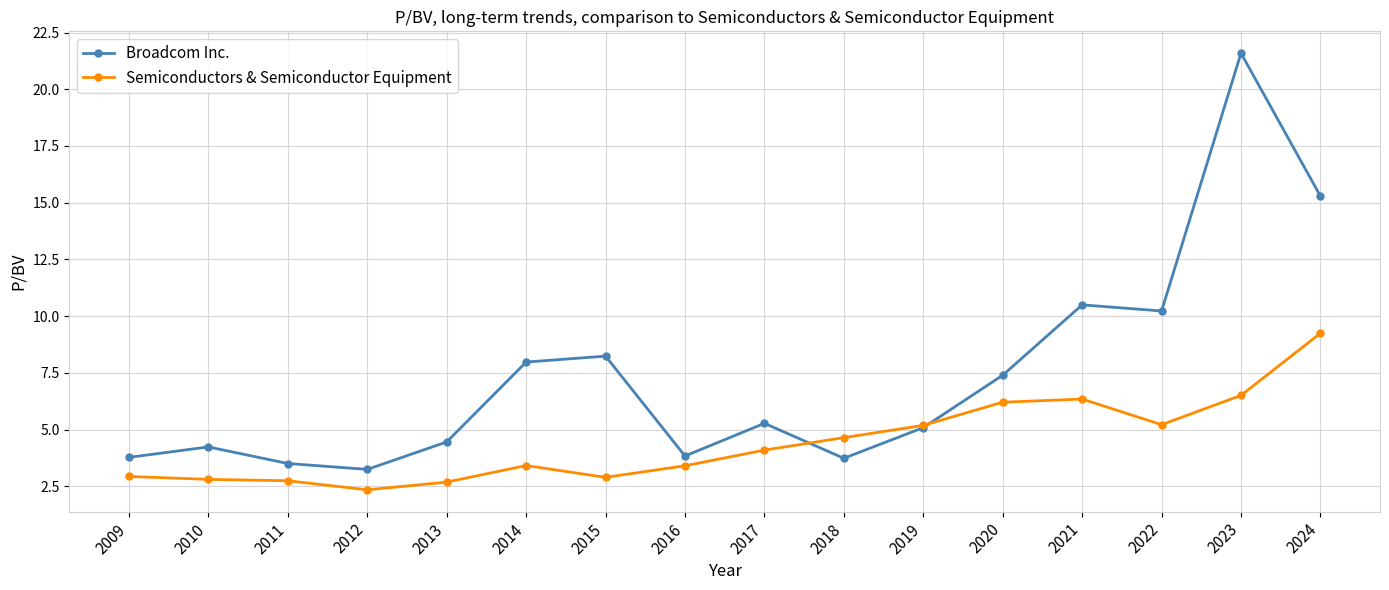

At which category is the sum across all series the highest?

2023